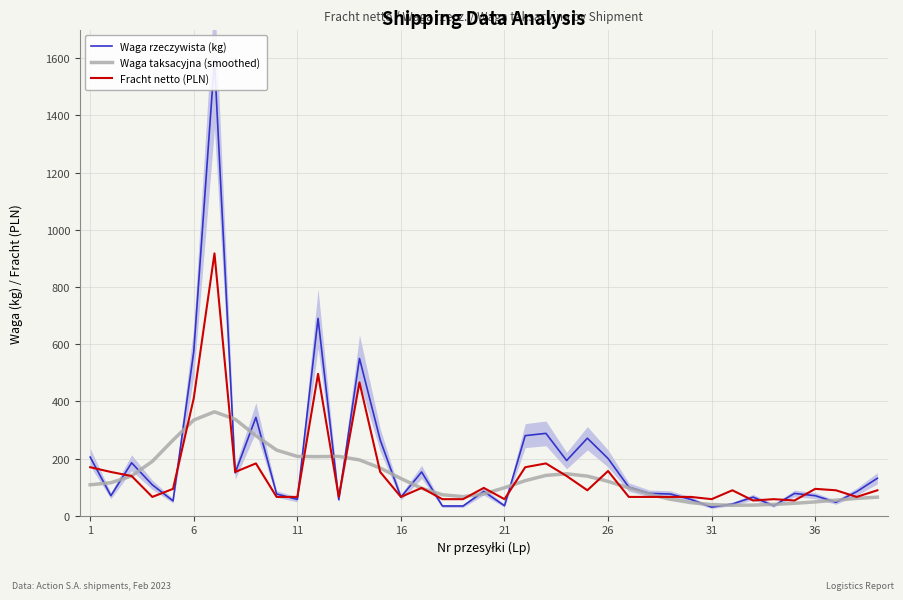

What is the value of the Fracht netto (PLN) point at the 15th from the left?

153.0